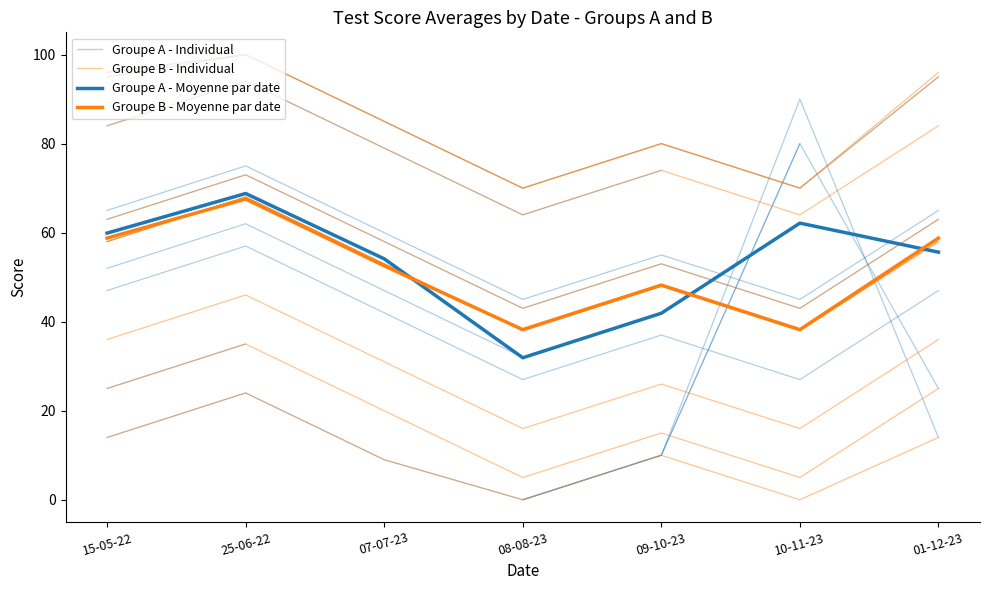

Which category has the lowest value across all series?

08-08-23